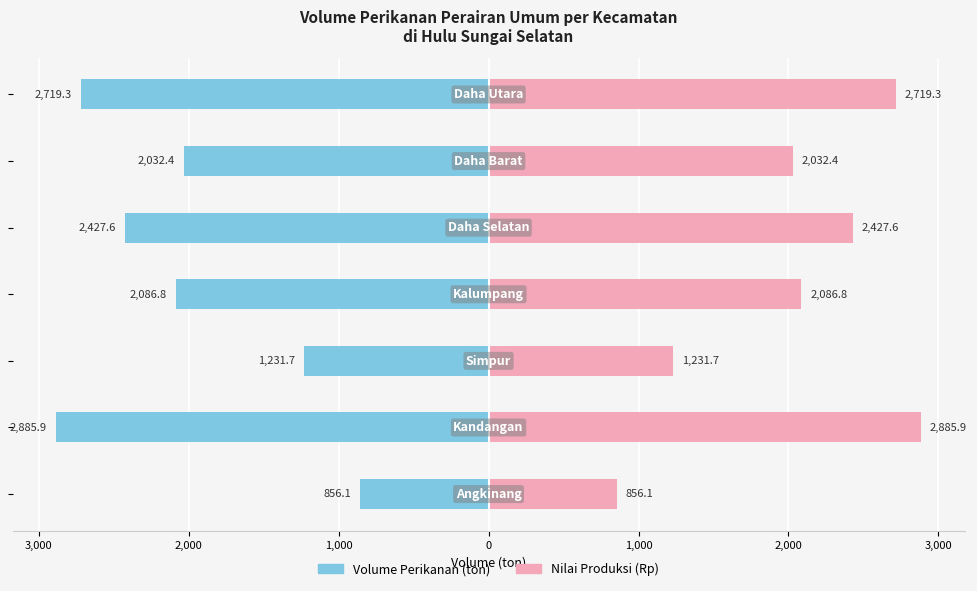

Reading left to right, extract all data points from this chart.

Volume (ton): -856.1	-2885.9	-1231.7	-2086.8	-2427.6	-2032.4	-2719.3
Nilai Produksi (Rp): 856.1	2885.9	1231.7	2086.8	2427.6	2032.4	2719.3